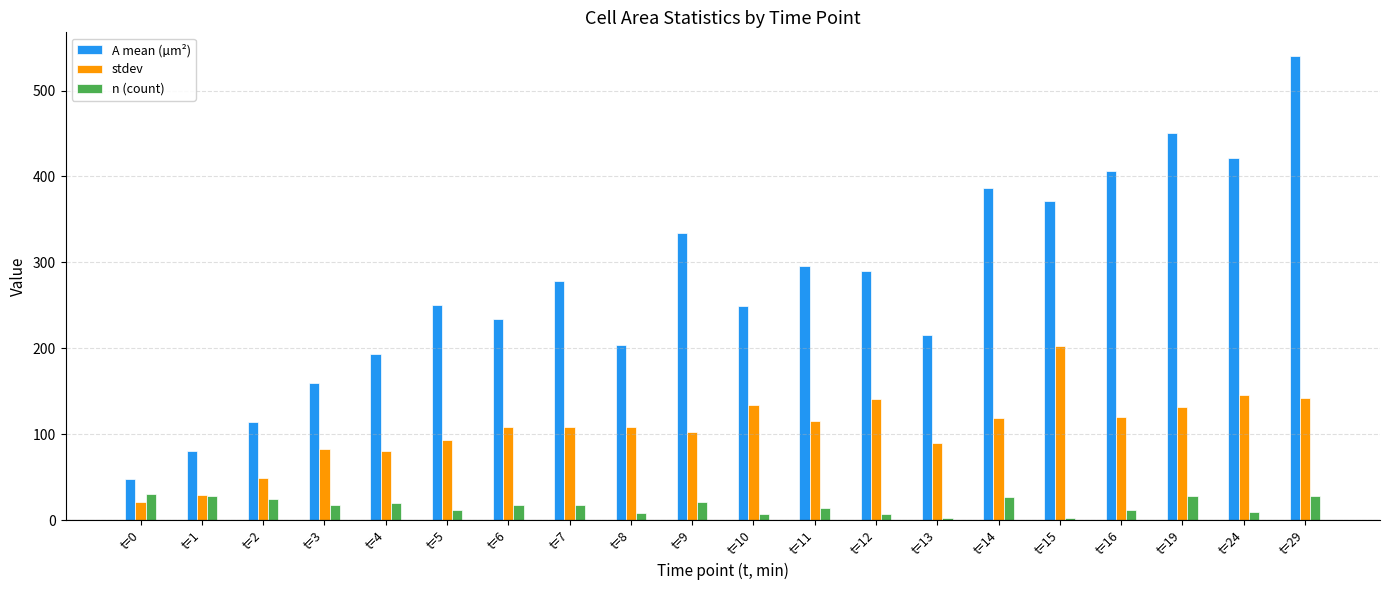

What is the spread (max minus min) of values at t=2?

90.6